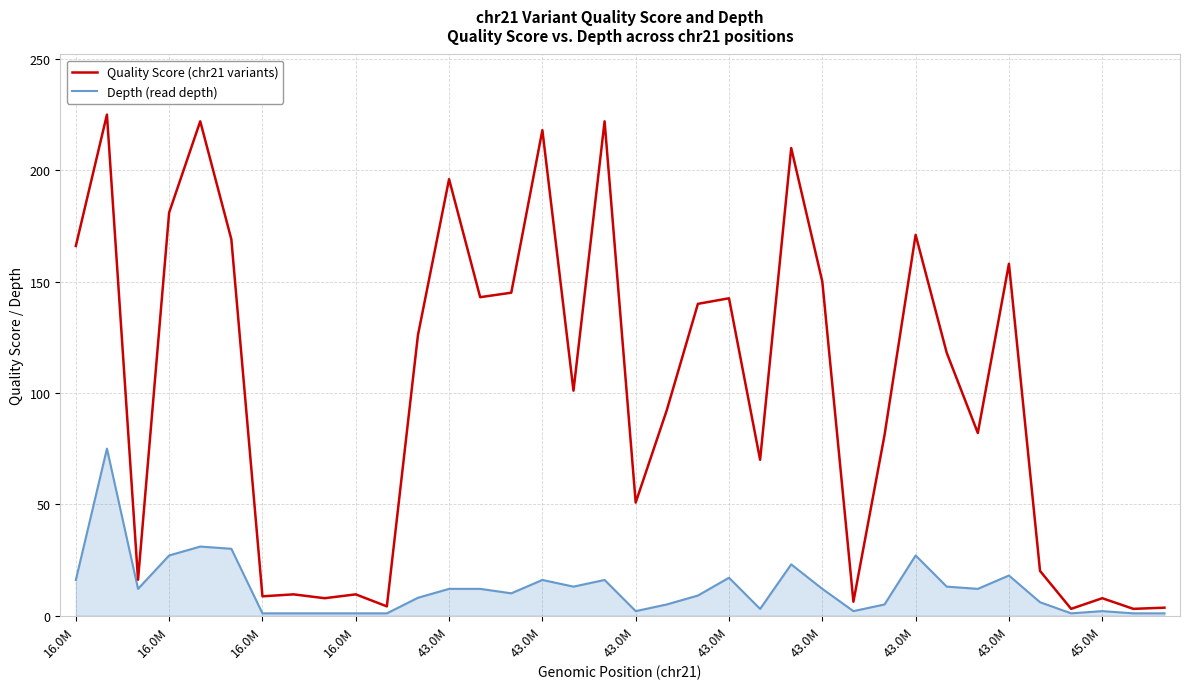

Does the chart have visible grid lines?

Yes